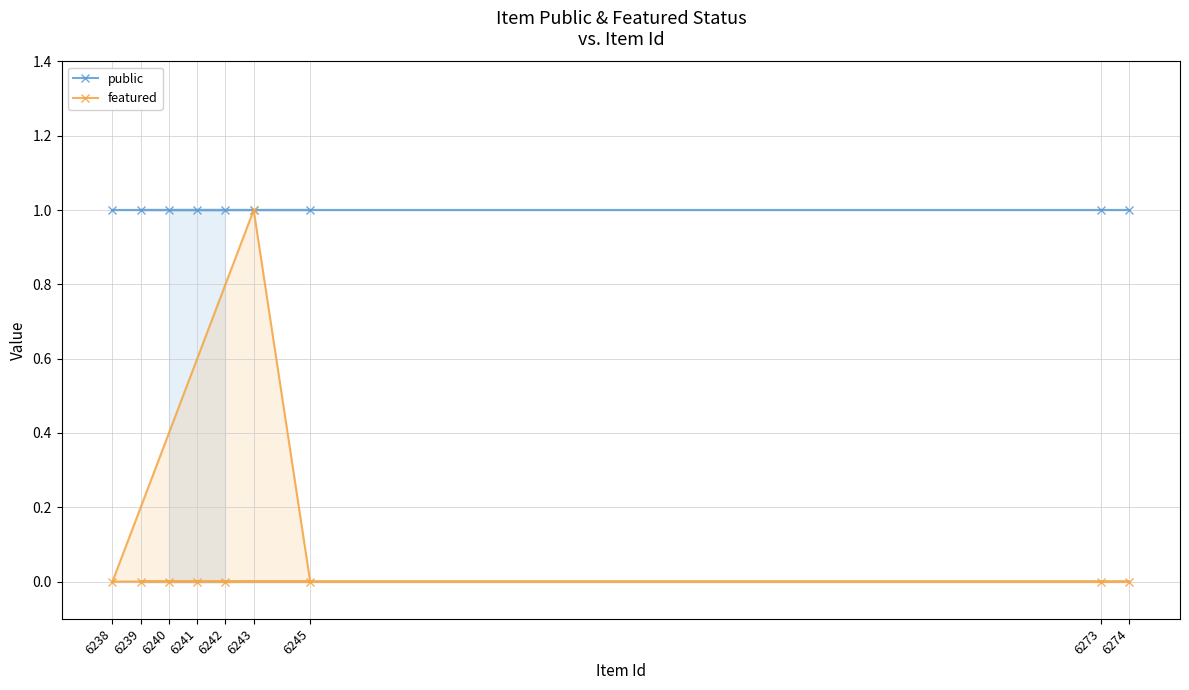

What is the highest value of the featured series?

1